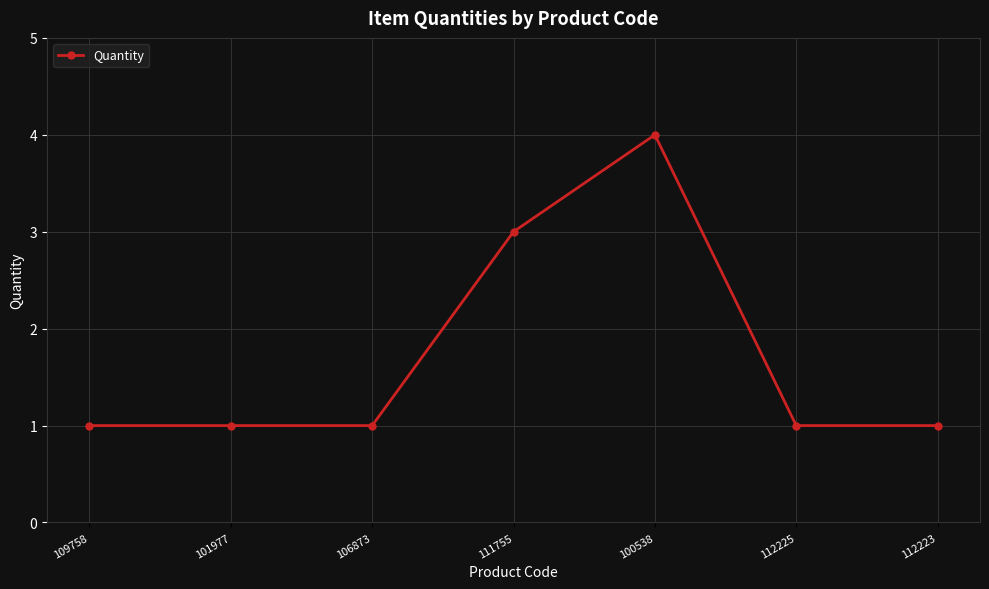

How many distinct data groups are displayed?

1